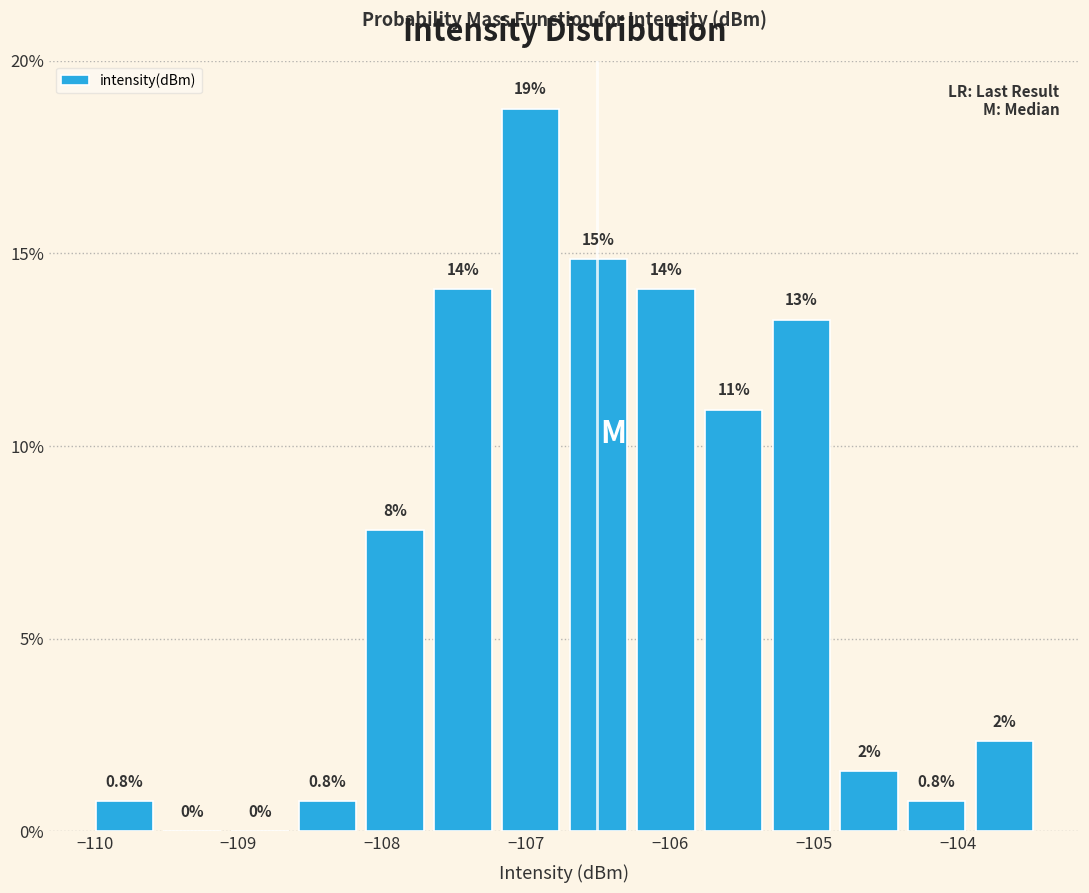

Over which range of the x-axis is the bar tallest?

-107.2 to -106.7